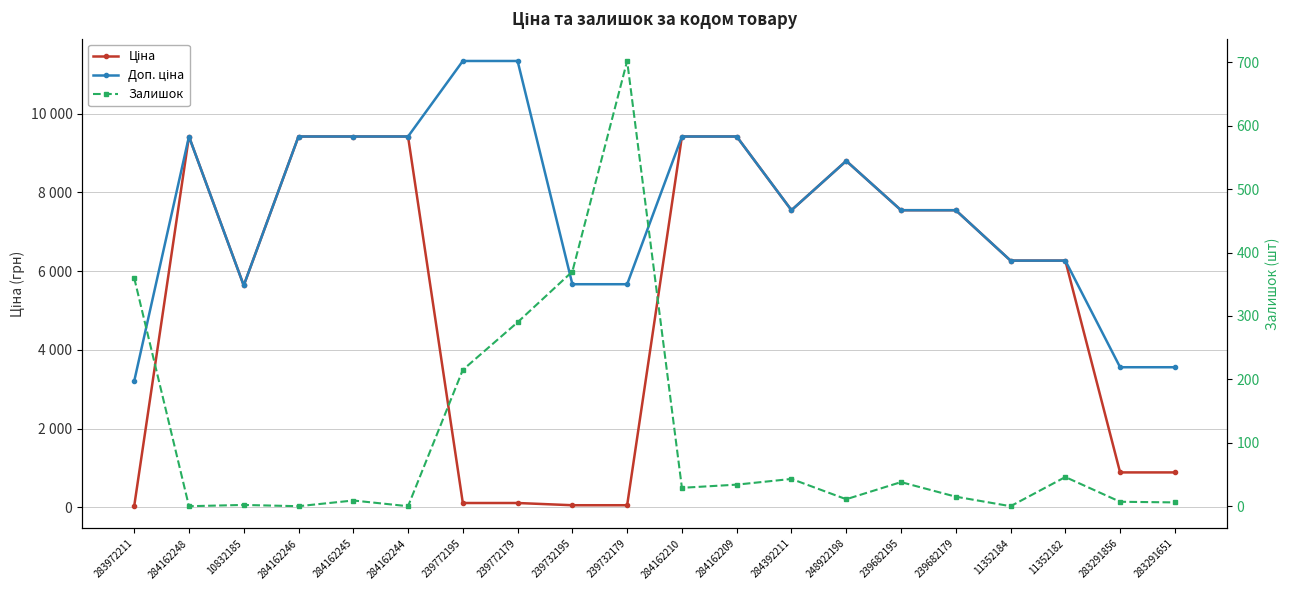

Rank the series by their average value, from highest to lowest.

Доп. ціна, Ціна, Залишок